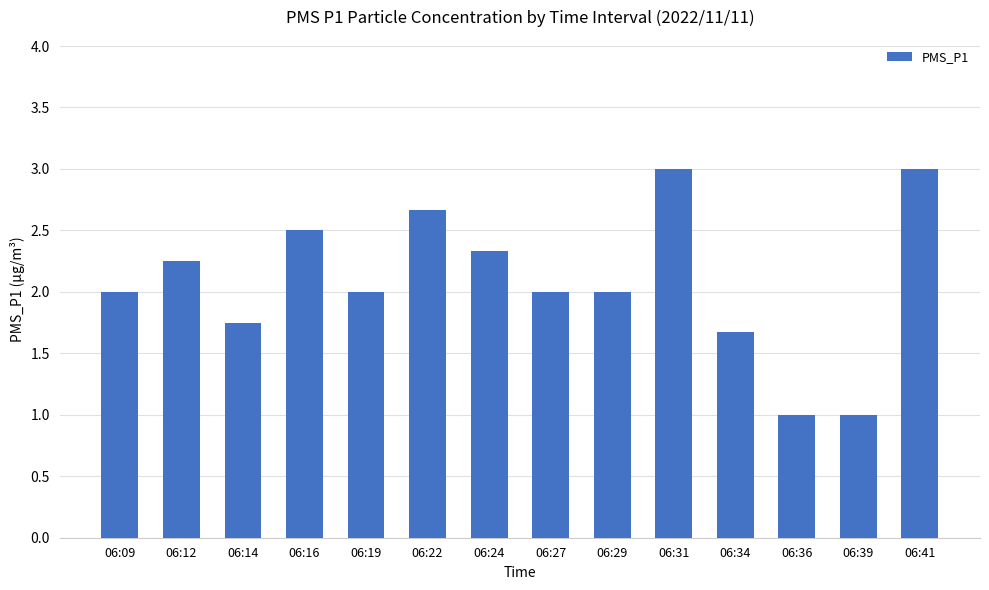

The value at 06:31 is 3.0. True or false?

True